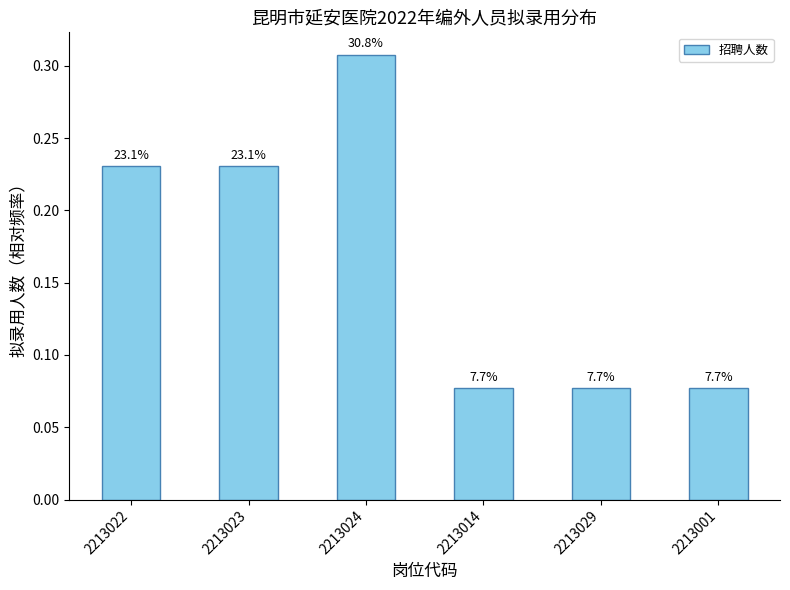

Rank the categories by value from lowest to highest.

2213014, 2213029, 2213001, 2213022, 2213023, 2213024